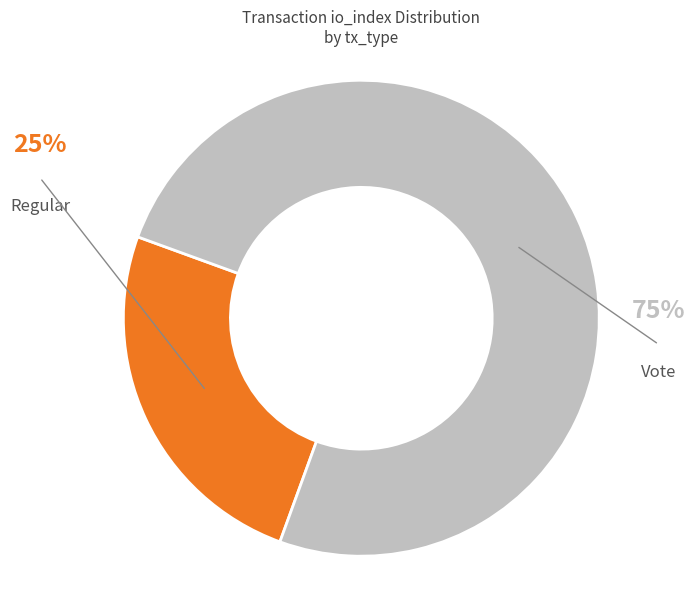

To the nearest percent, what is the difference between the largest and smallest slice percentages?

50%